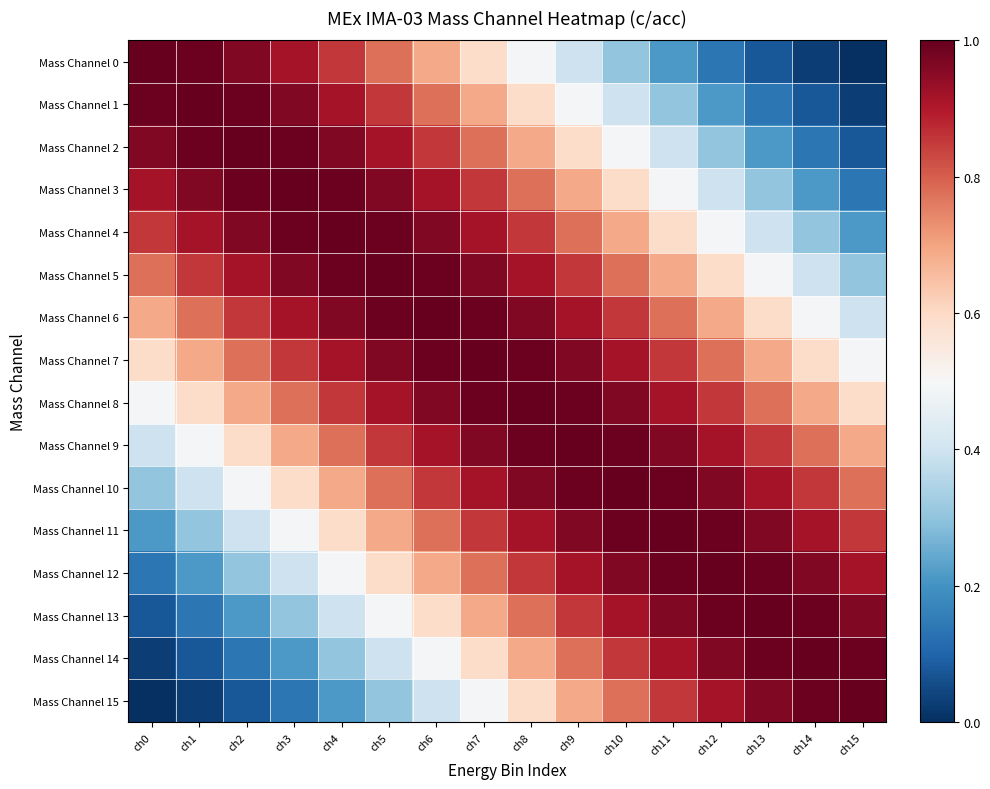

Which has a higher value, ch7 or ch3?

ch3